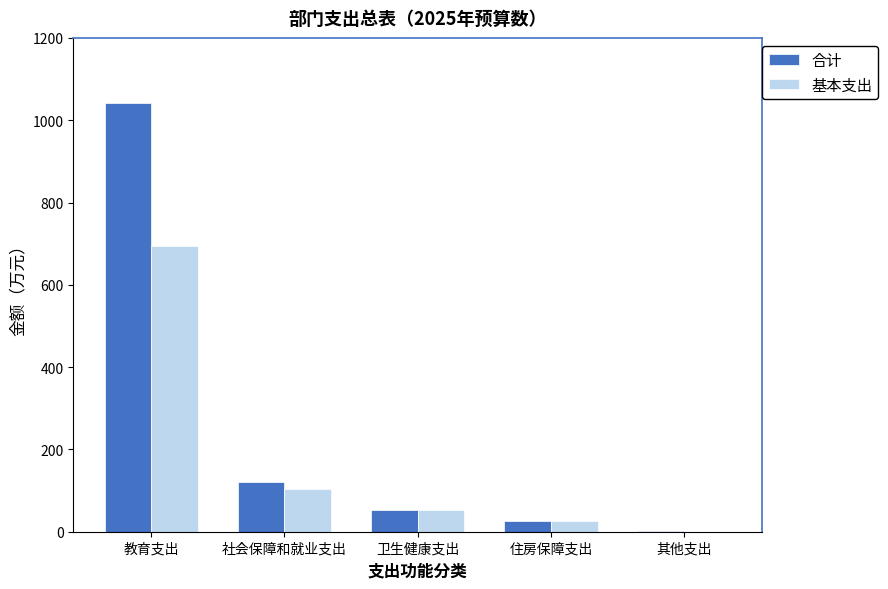

Reading right to left, transcribe all the data shown in this chart.

合计: 1.0	25.1	53.4	121.5	1042.7
基本支出: 0.0	25.1	53.4	104.3	693.4